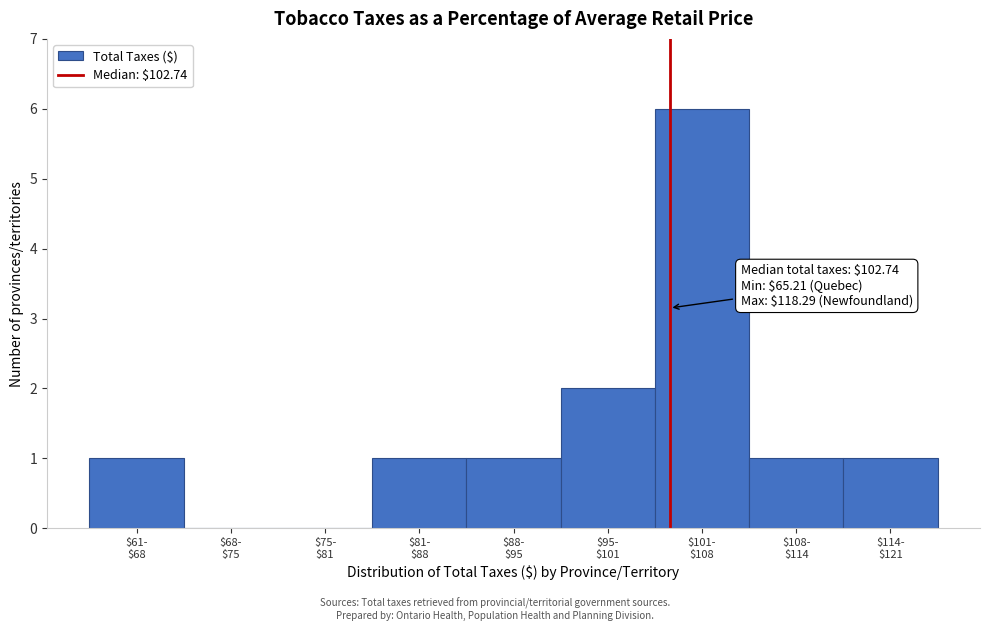

What is the sum of all values?

13